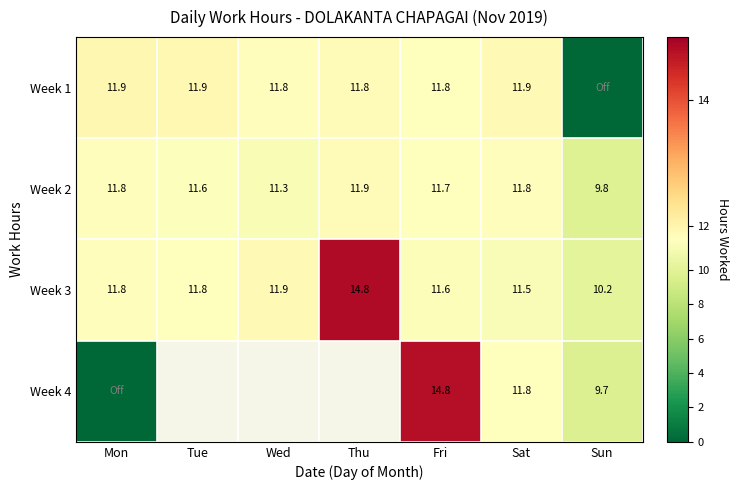

Where does the Week 2 series first go above 11?

Mon